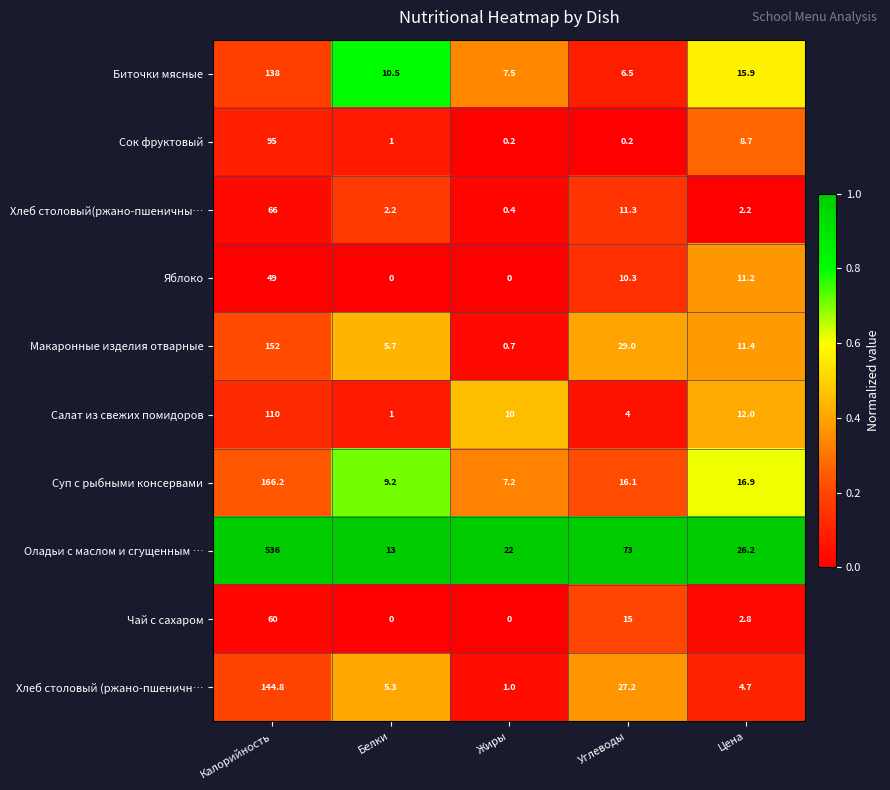

List the labels in order of Макаронные изделия отварные value, largest first.

Калорийность, Углеводы, Цена, Белки, Жиры